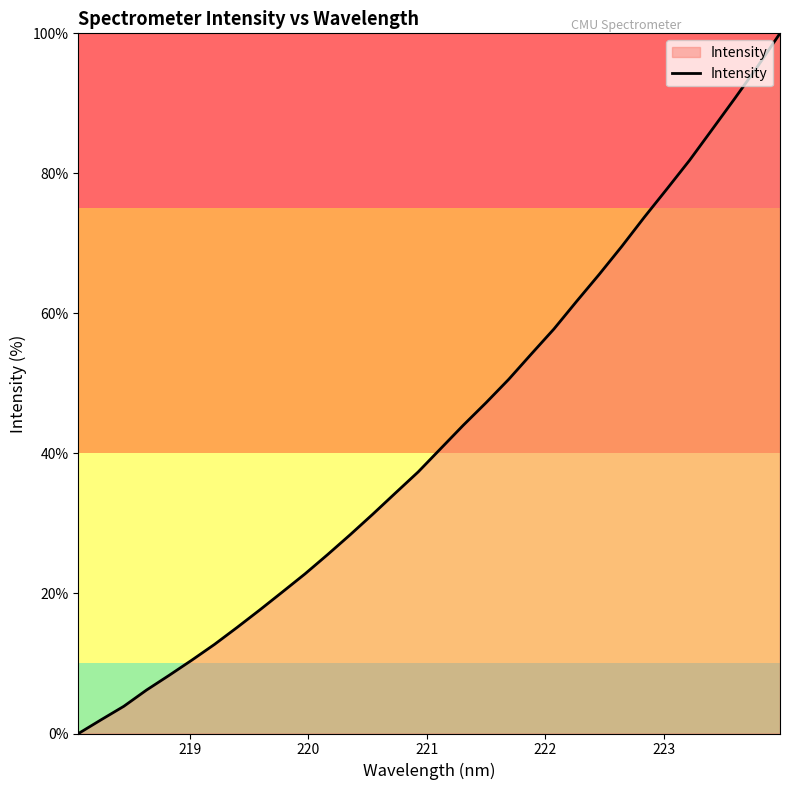

Does the chart have visible grid lines?

No